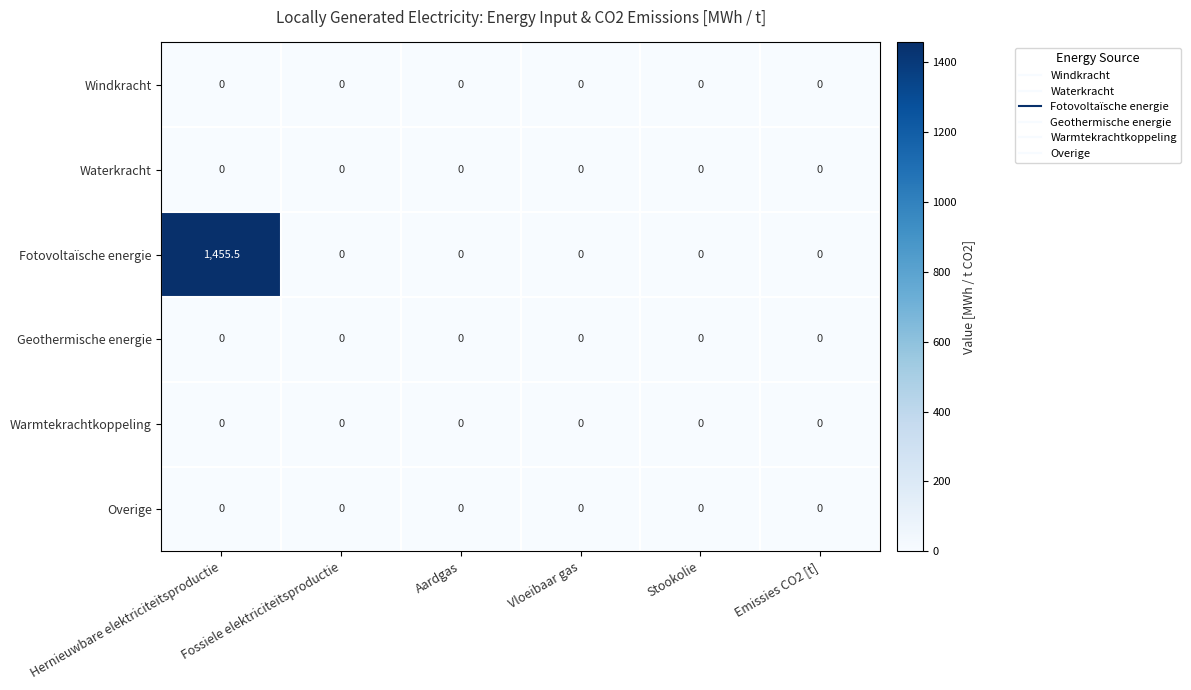

Between Hernieuwbare elektriciteitsproductie and Vloeibaar gas, which series saw the biggest shift?

Fotovoltaïsche energie